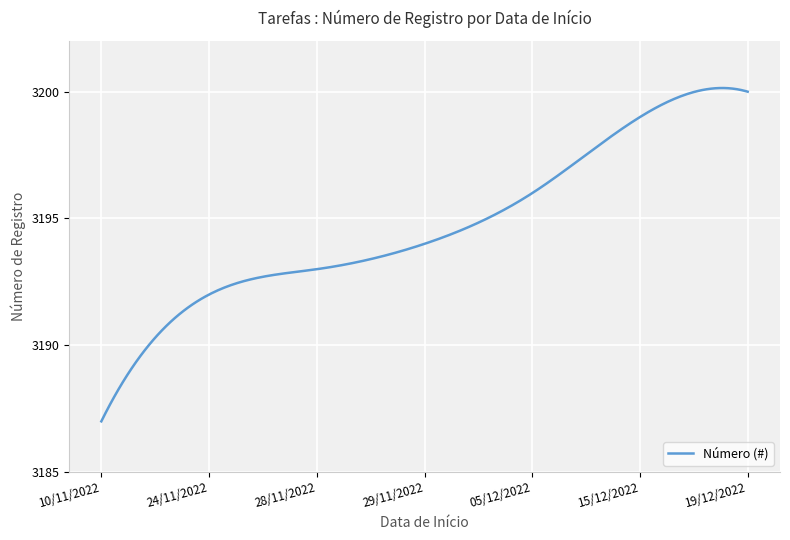

What is the difference between the maximum and minimum values?

13.1